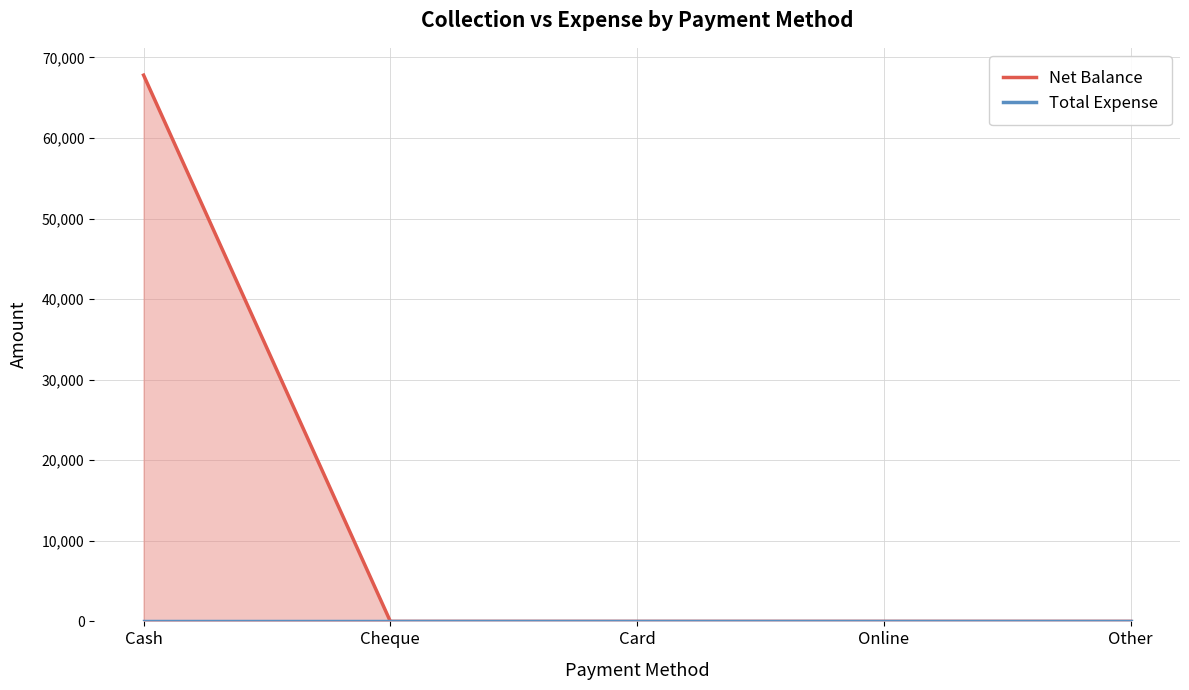

What is the total value across all series at Cash?

67799